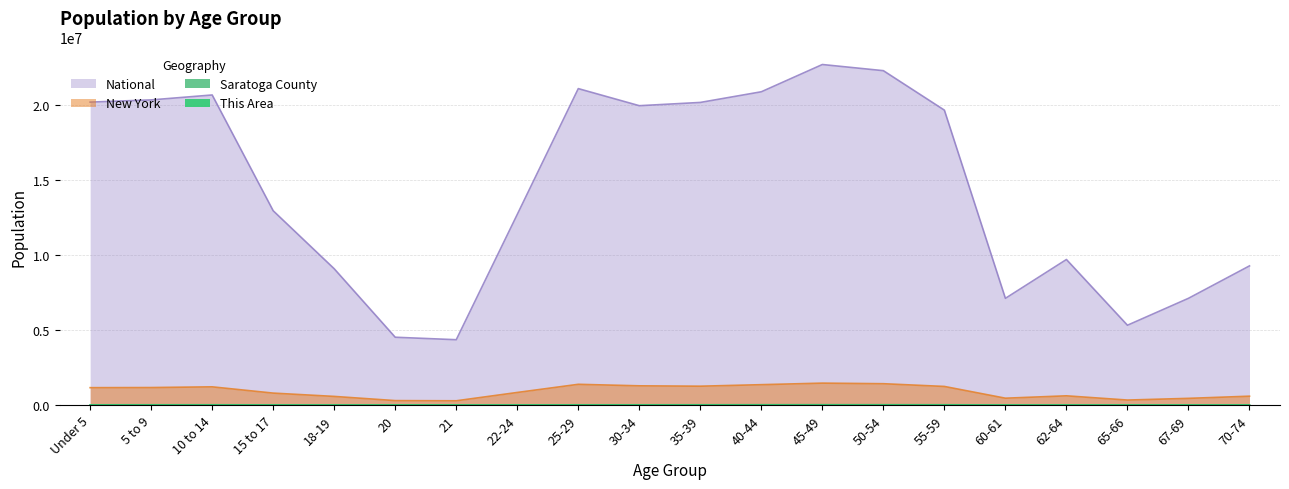

True or false: This Area has more than 1 points higher than both neighbors.

True